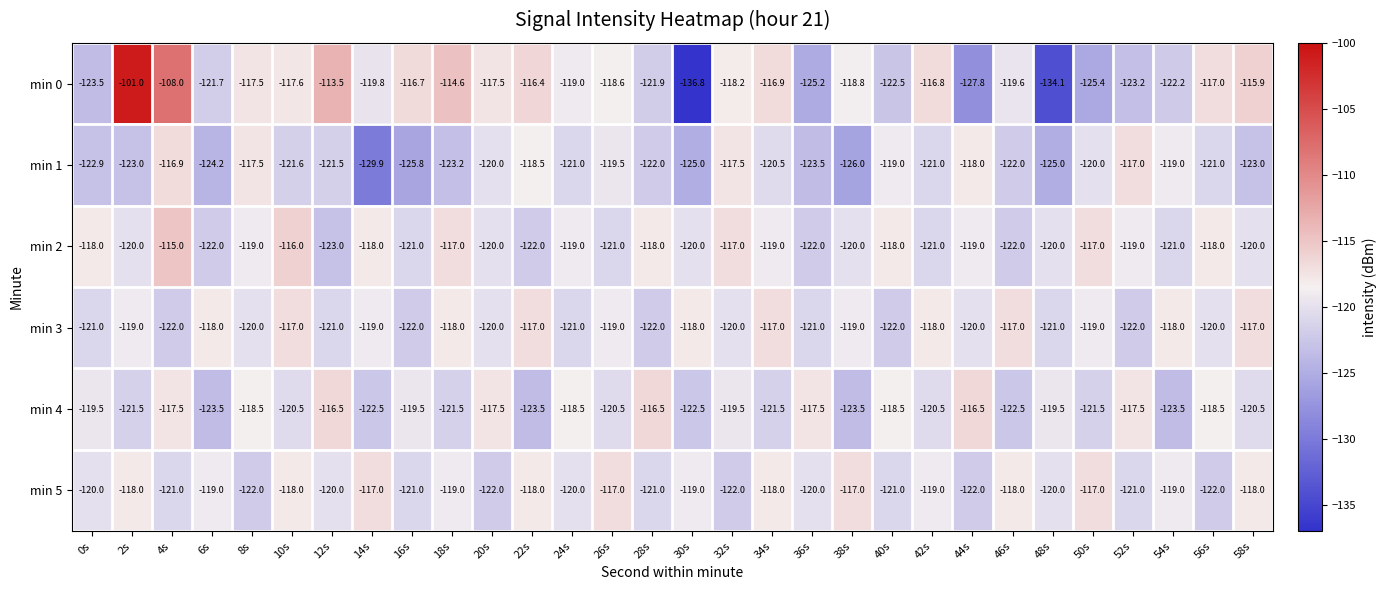

What is the greatest value displayed?

-101.0